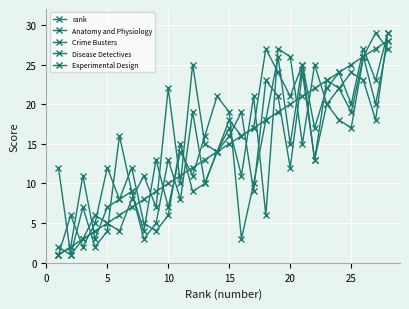

What is the difference between the maximum and minimum values in the Disease Detectives series?

28